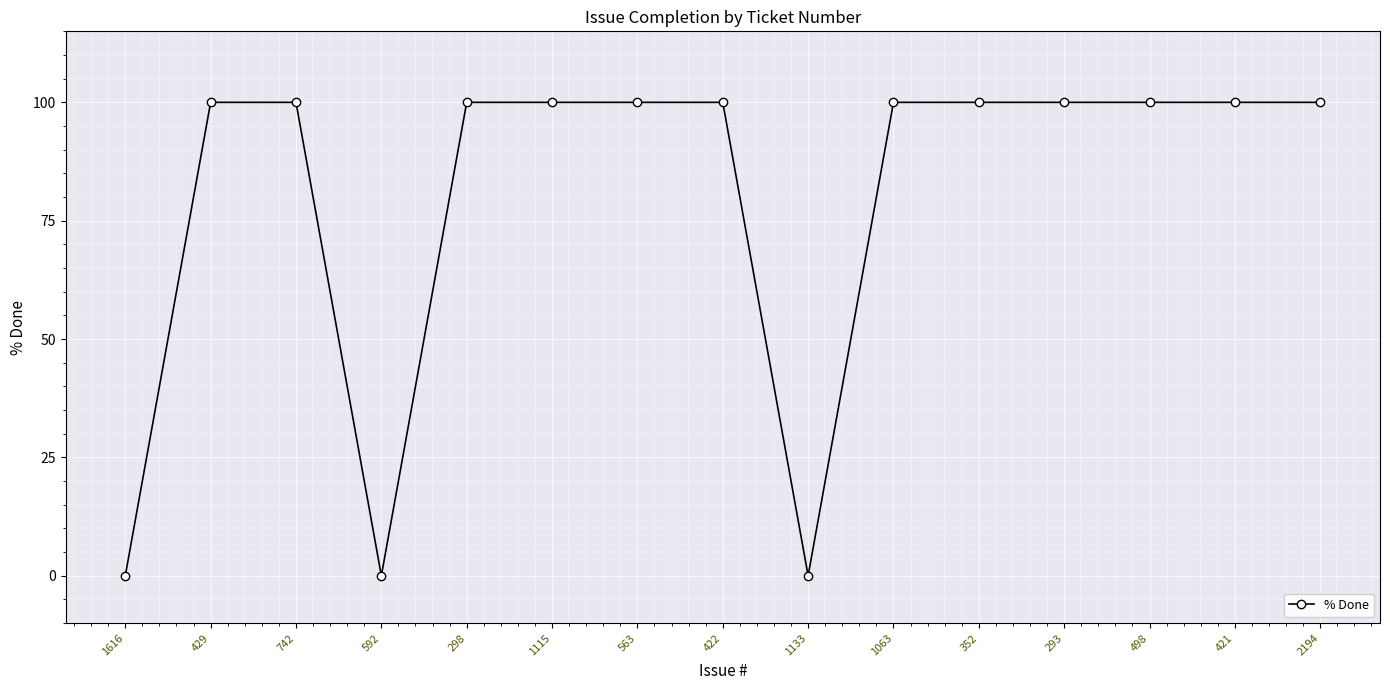

How many values are below 100?

3